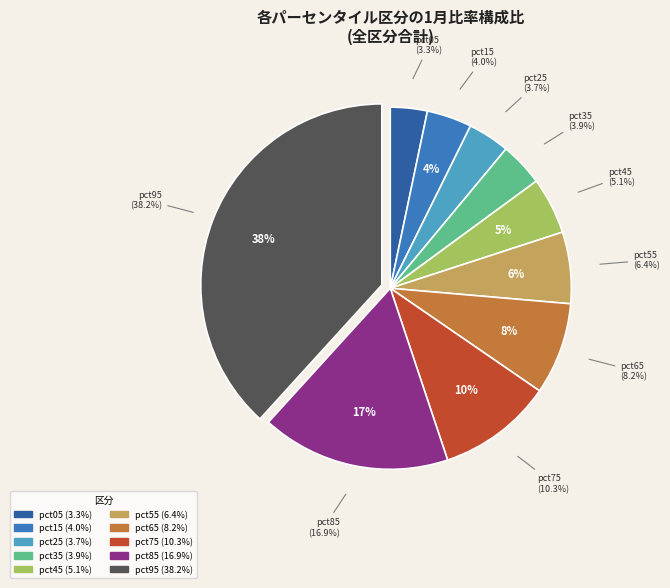

What percentage is the pct45 slice, to the nearest percent?

5%